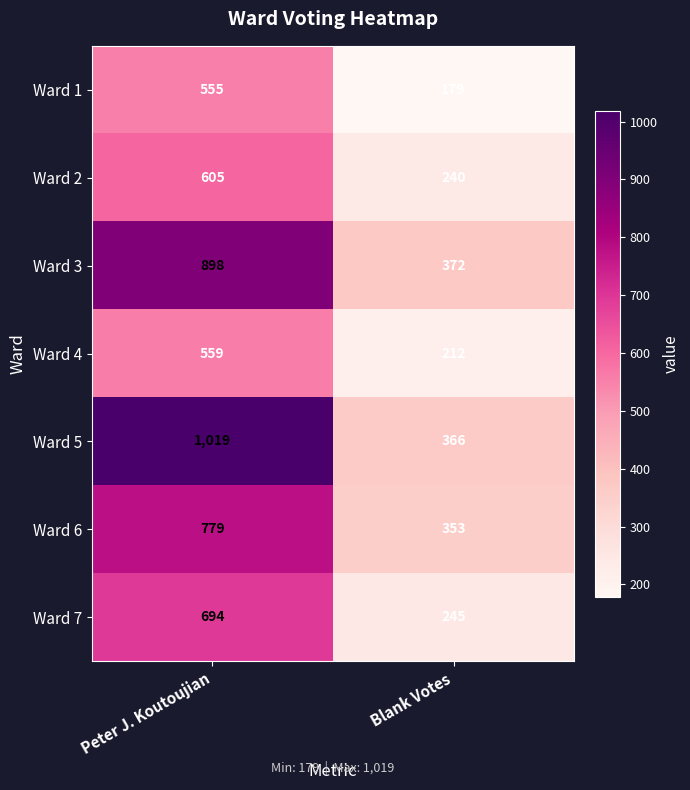

Which category has the highest value in the Ward 1 series?

Peter J. Koutoujian